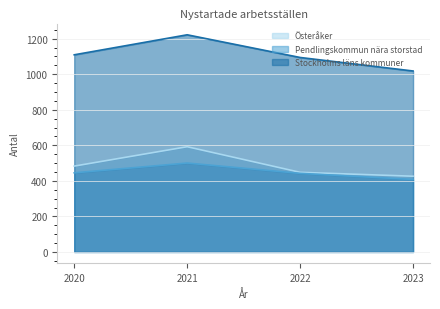

Is it true that Österåker equals 483.0 at 2020?

True